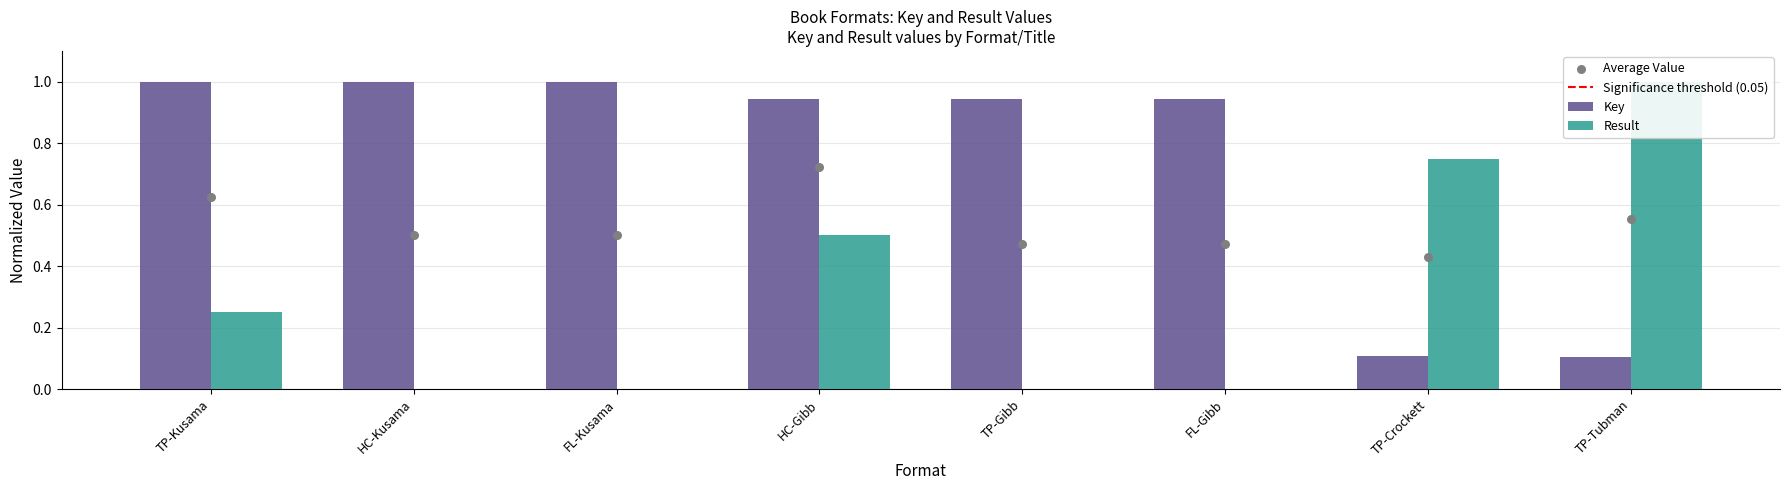

What is the total value across all series at Fixed Layout eBook?

1.0